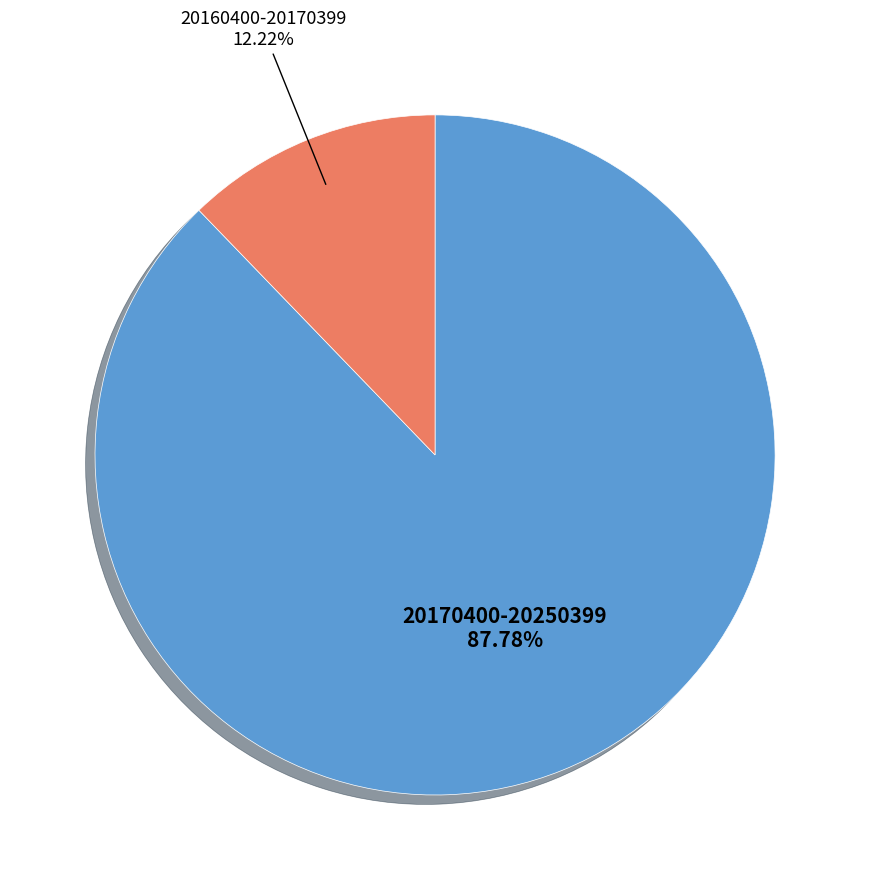

Between 20160400-20170399 and 20170400-20250399, which is larger?

20170400-20250399